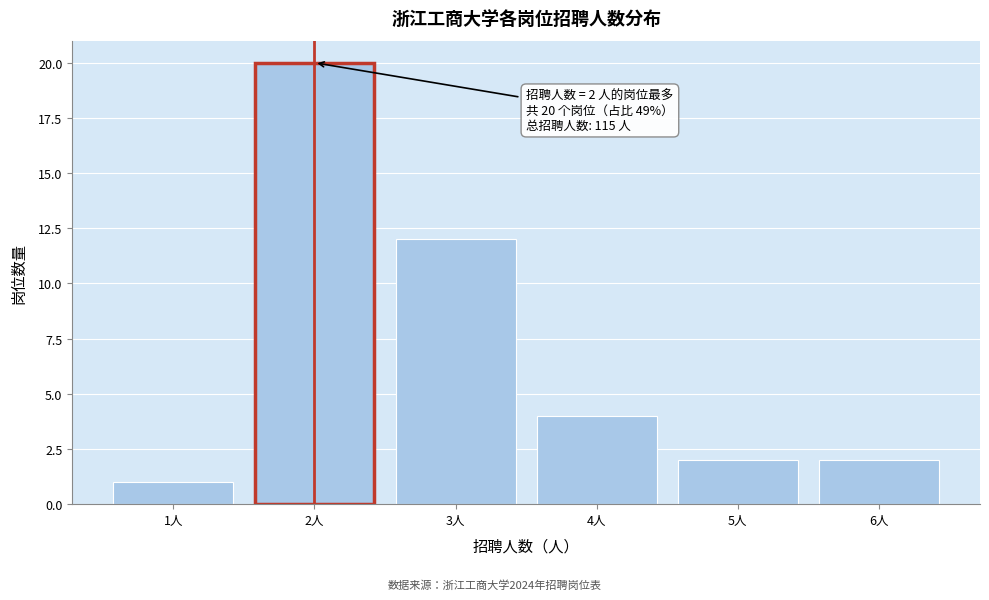

Reading left to right, transcribe all the data shown in this chart.

1人=1	2人=20	3人=12	4人=4	5人=2	6人=2